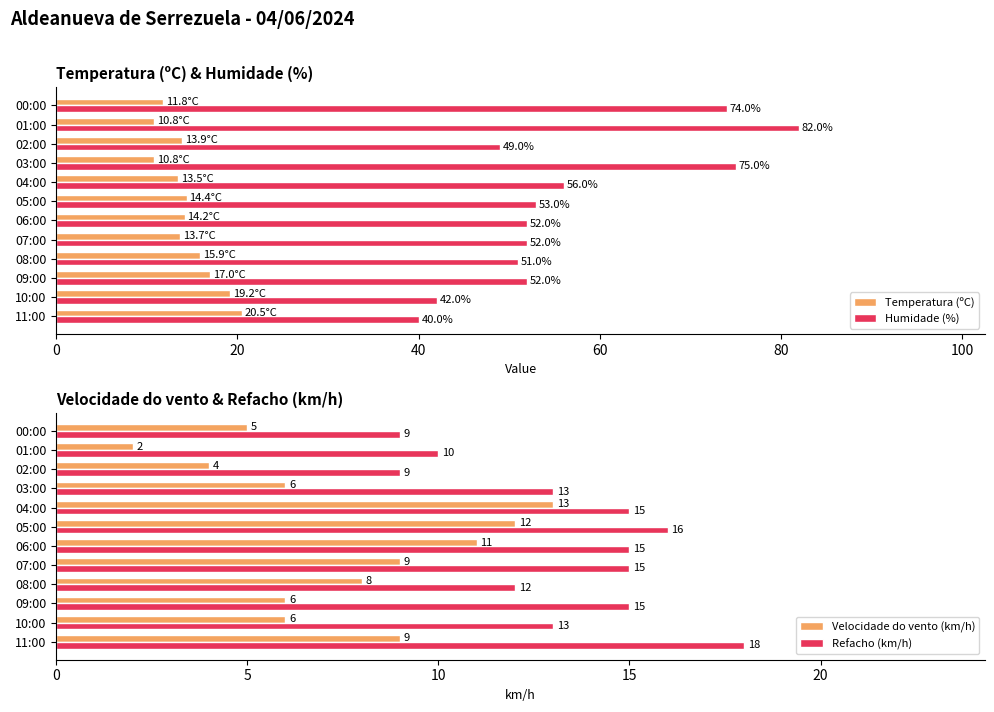

Rank the series by their maximum value, from lowest to highest.

Velocidade do vento (km/h), Refacho (km/h), Temperatura (ºC), Humidade (%)